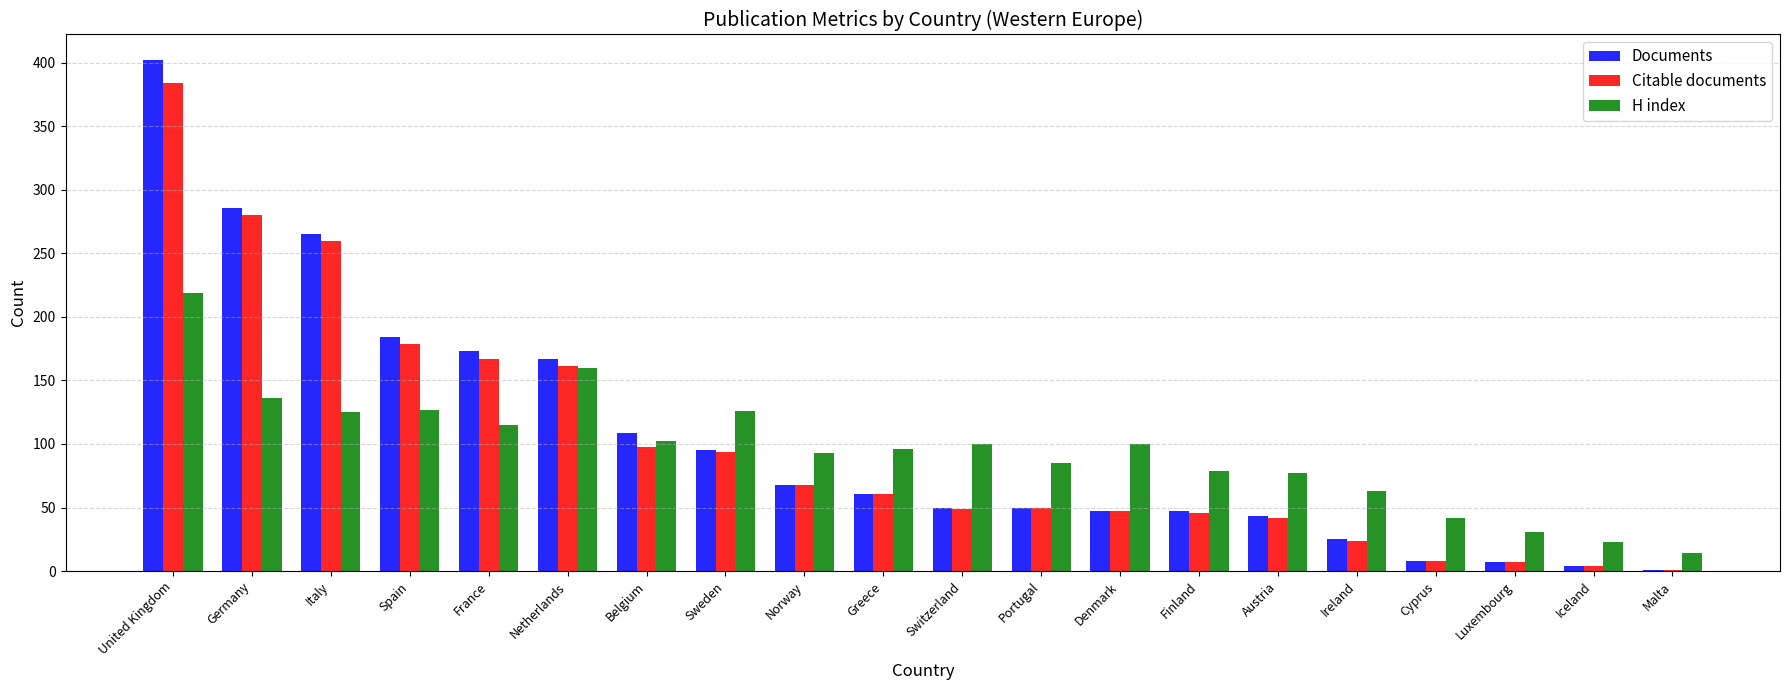

What is the sum of all H index values?

1913